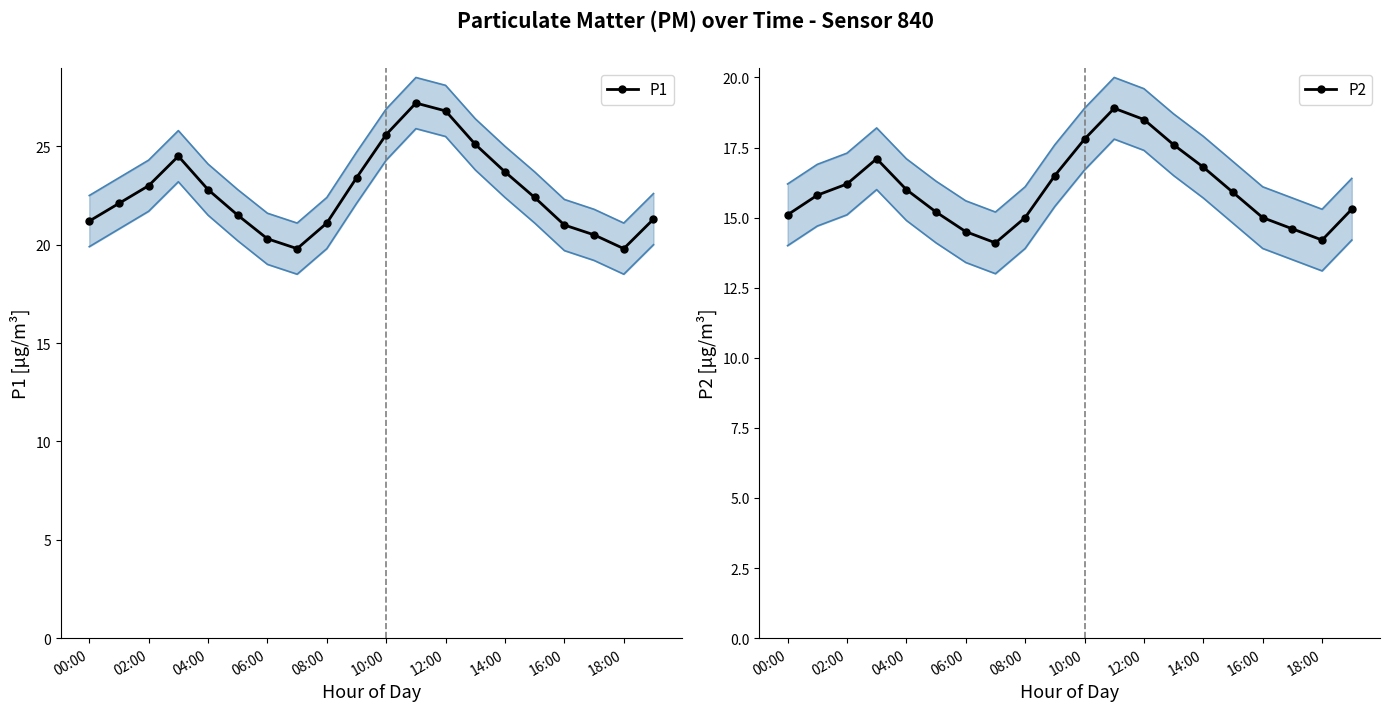

True or false: P2 and P1 intersect in this chart.

False